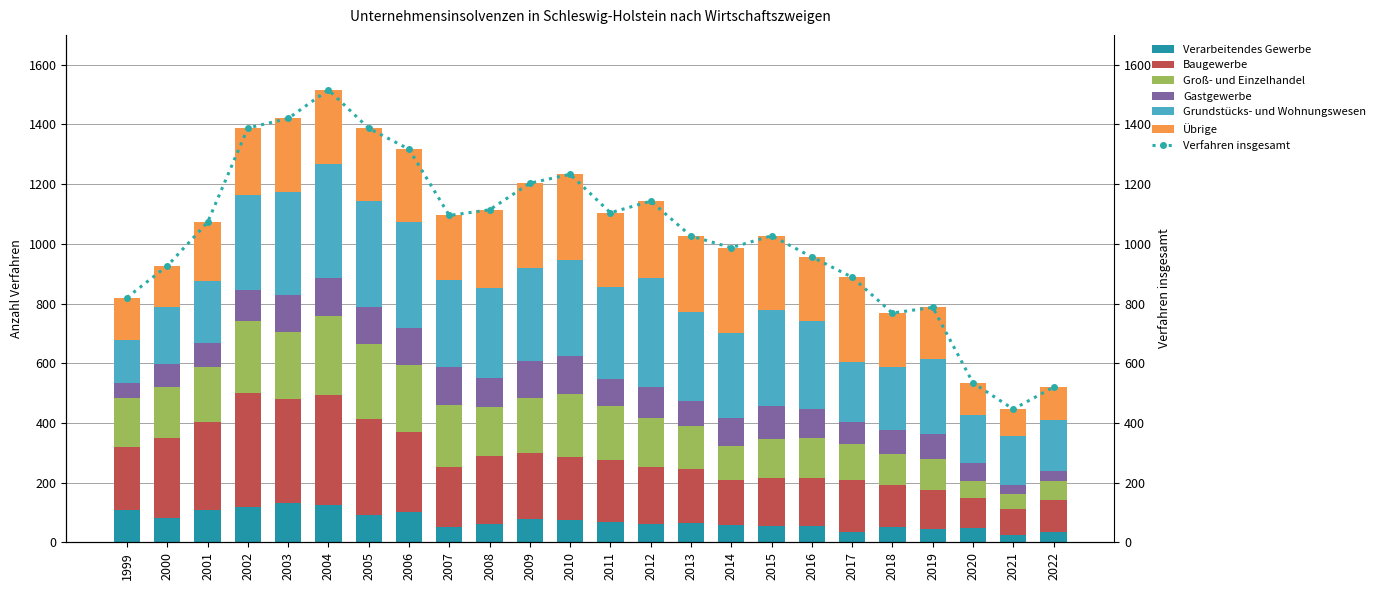

Is the value of Groß- und Einzelhandel at 1999 greater than the value of Übrige at 2004?

No